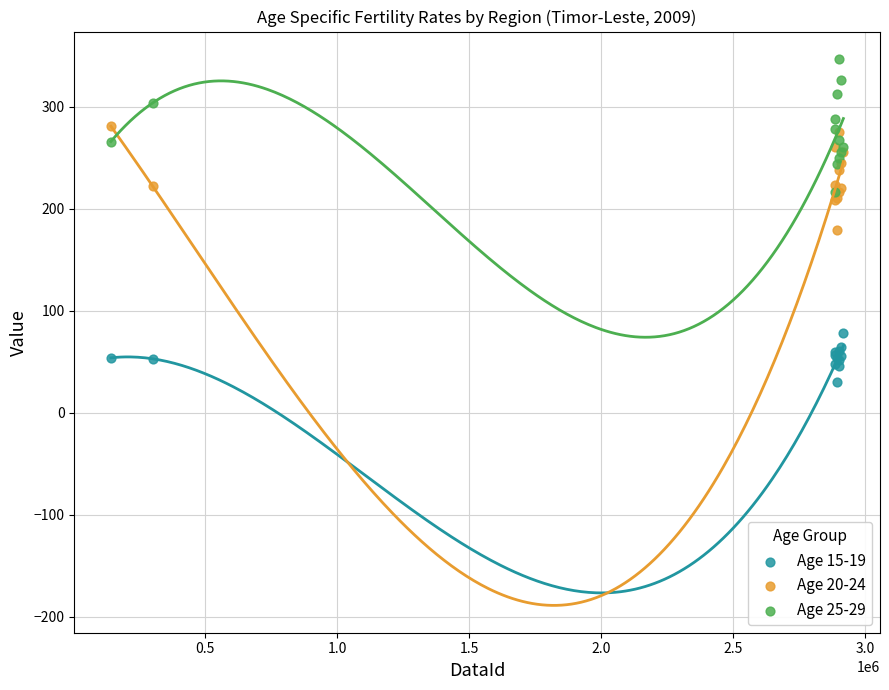

Which series contains the lowest Y value?

Age 15-19